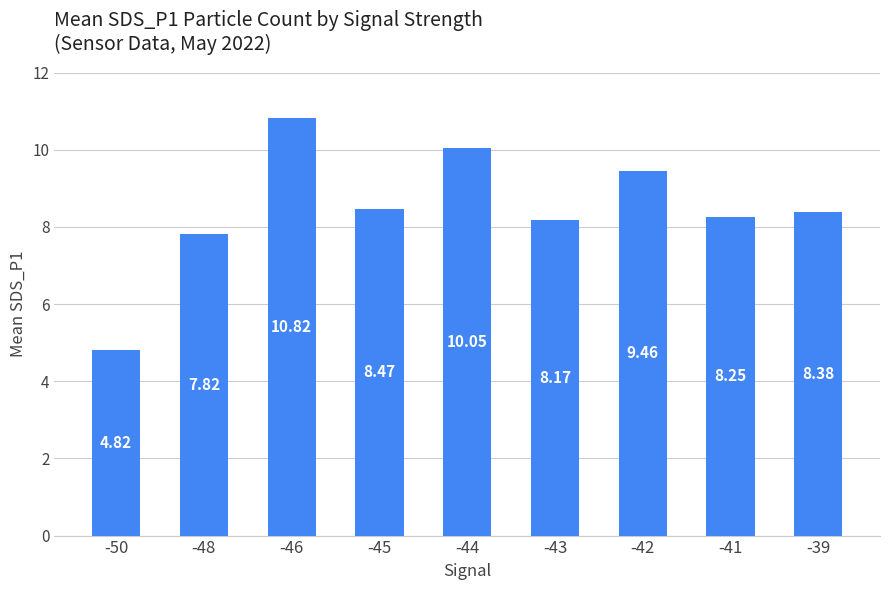

Which category has the lowest value across all series?

-50